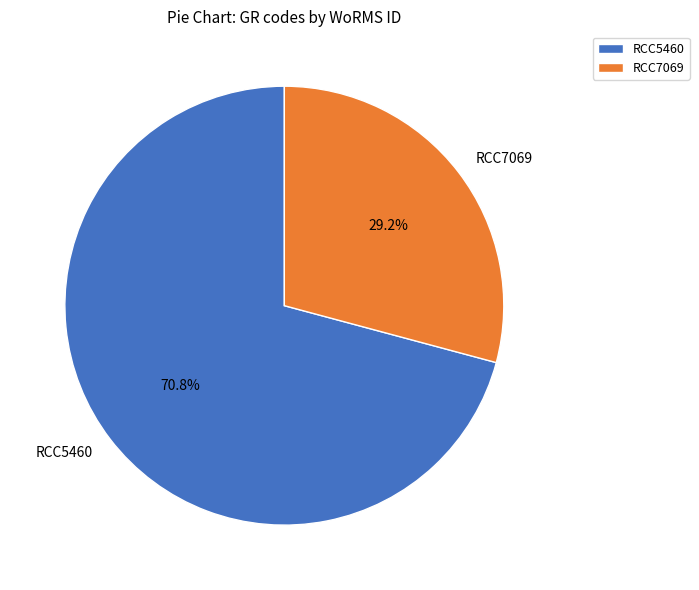

What is the total percentage of RCC5460 and RCC7069?

100.0%